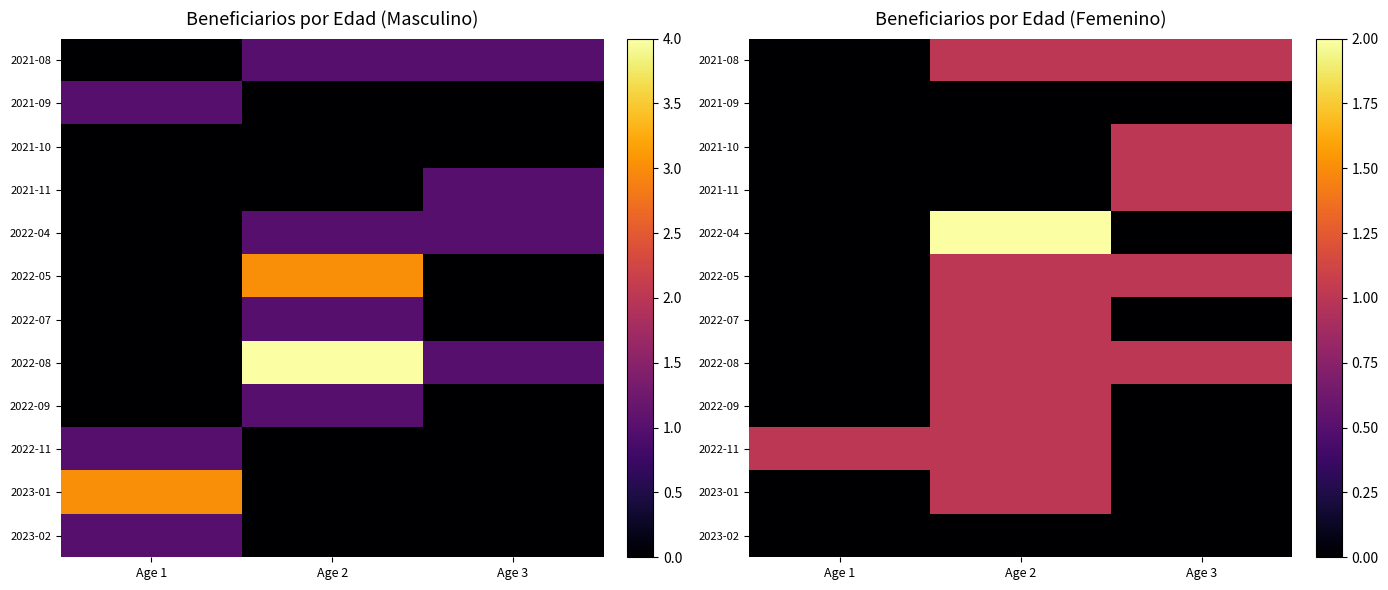

Is the value of 2022-11 at Age 3 greater than the value of 2021-10 at Age 1?

No